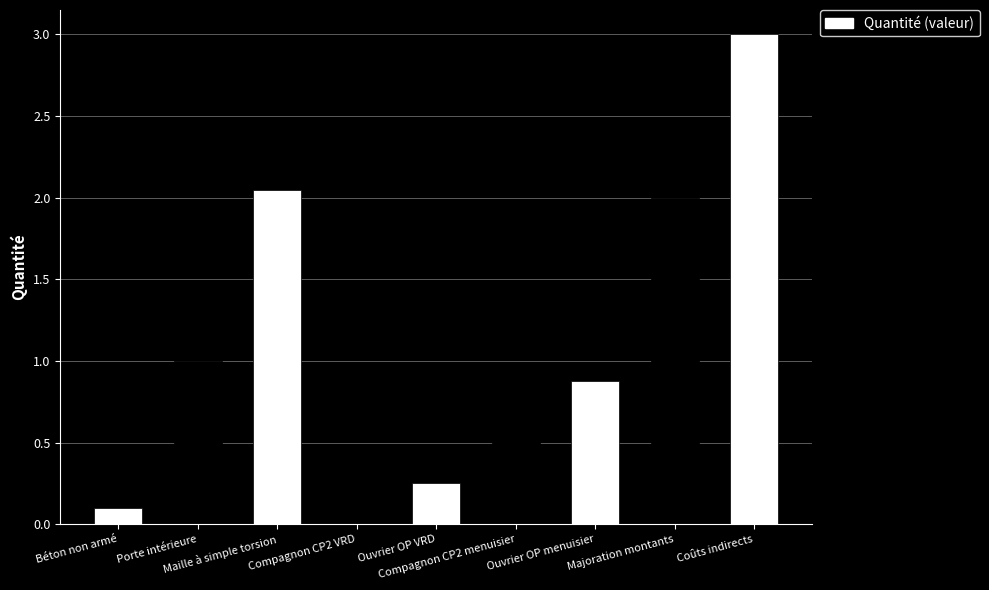

What is the greatest value displayed?

3.0